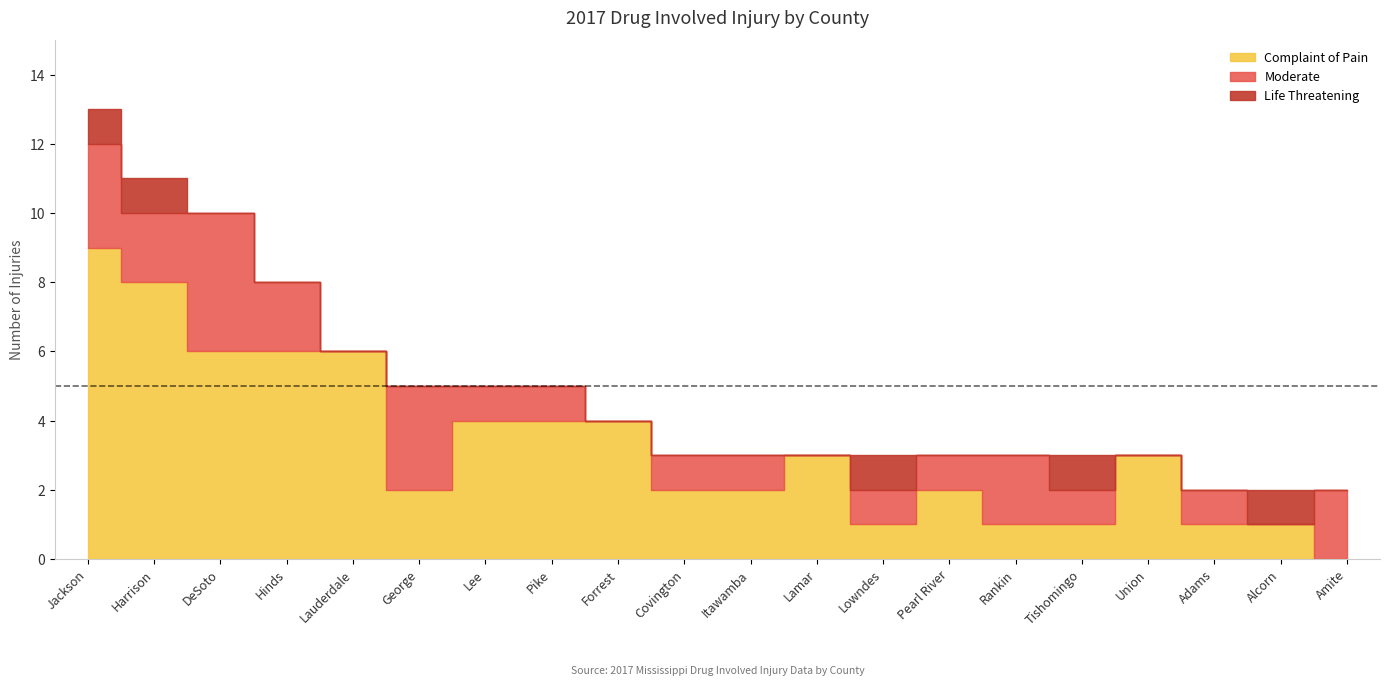

At which category does Life Threatening reach its first local peak?

Lowndes